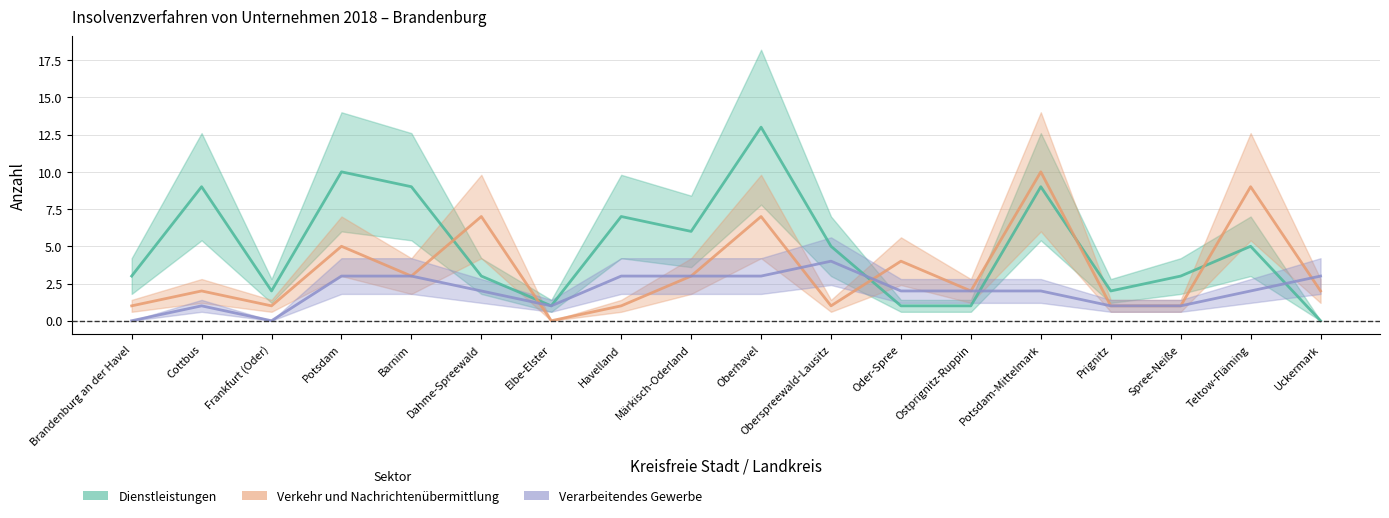

Which has a higher value, Brandenburg an der Havel or Ostprignitz-Ruppin?

Brandenburg an der Havel